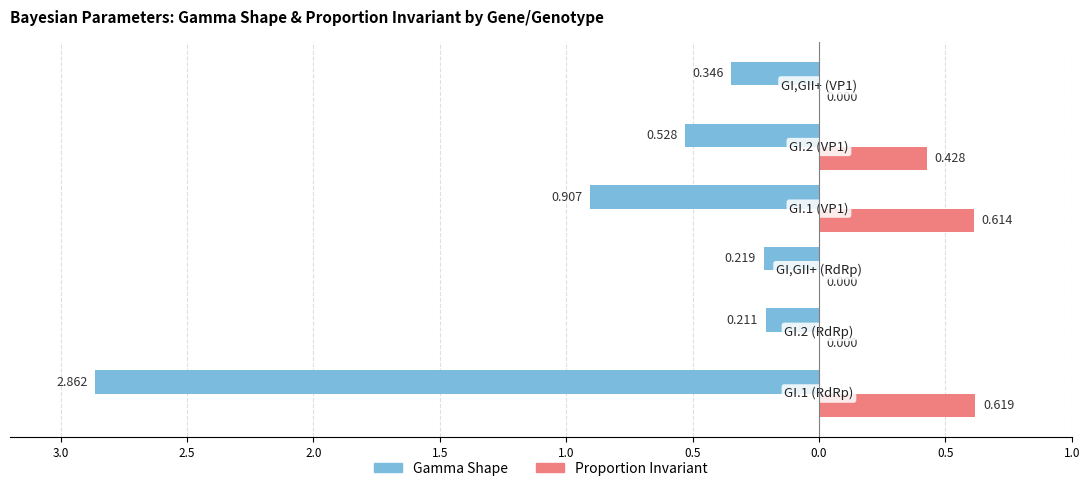

What are all the series names shown in the legend?

Gamma Shape, Proportion Invariant